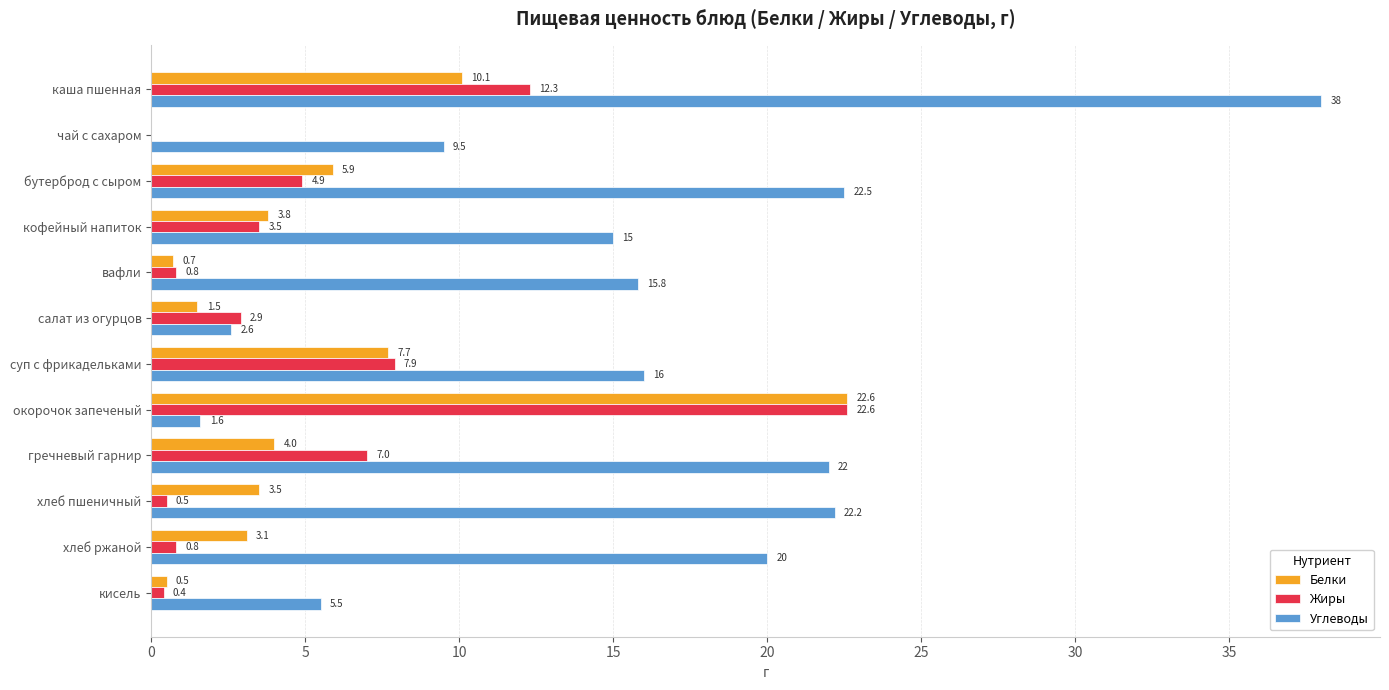

Between кофейный напиток and салат из огурцов, which series saw the biggest shift?

Углеводы